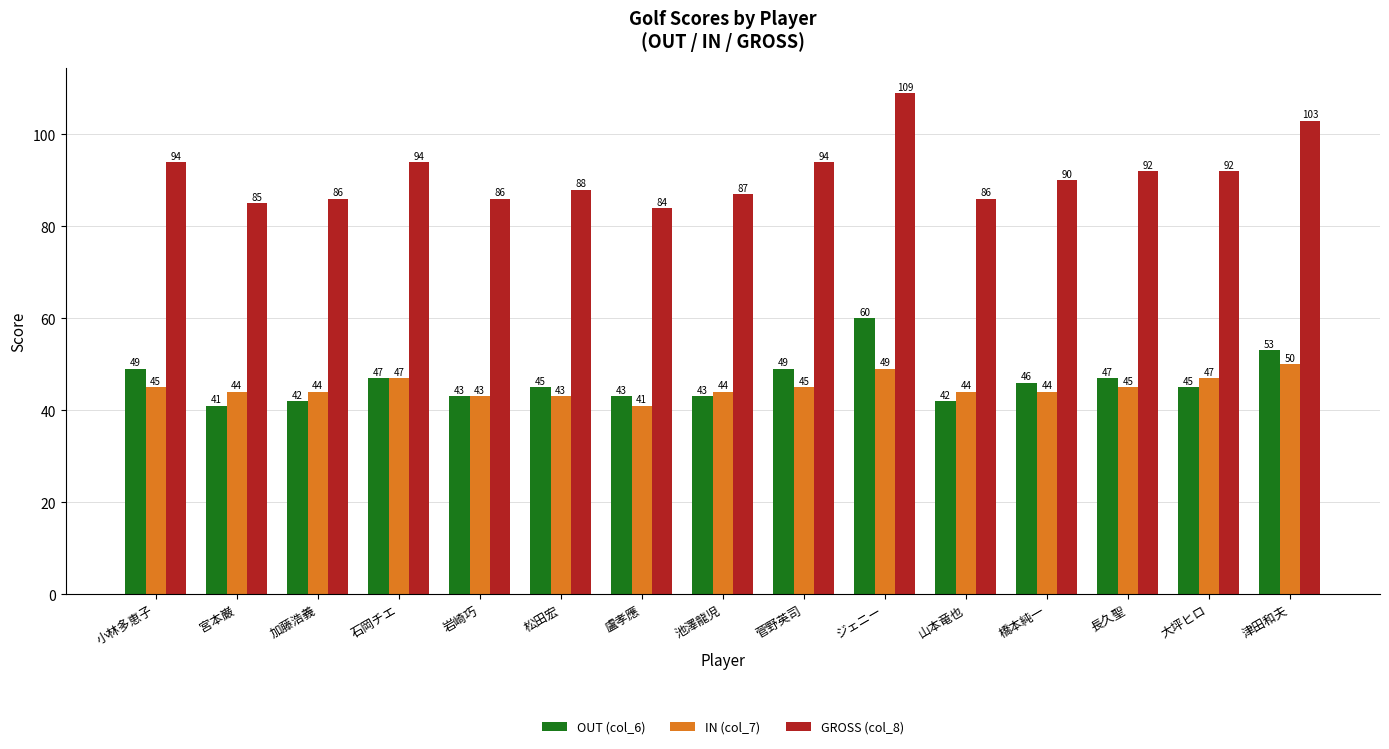

How many data points does each series have?

15